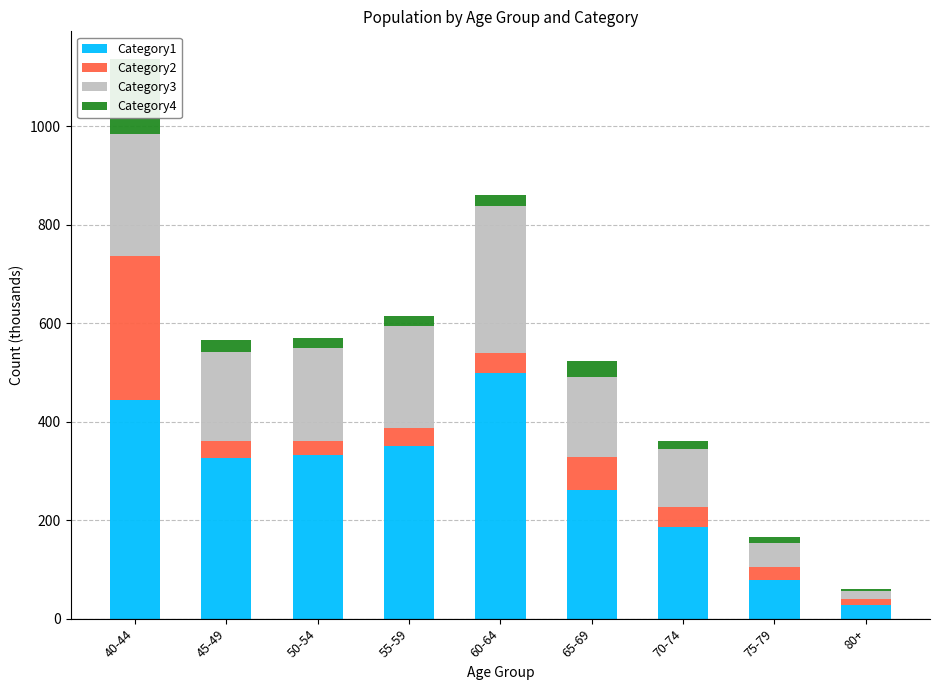

The value of Category3 at 65-69 is 163.9. True or false?

True